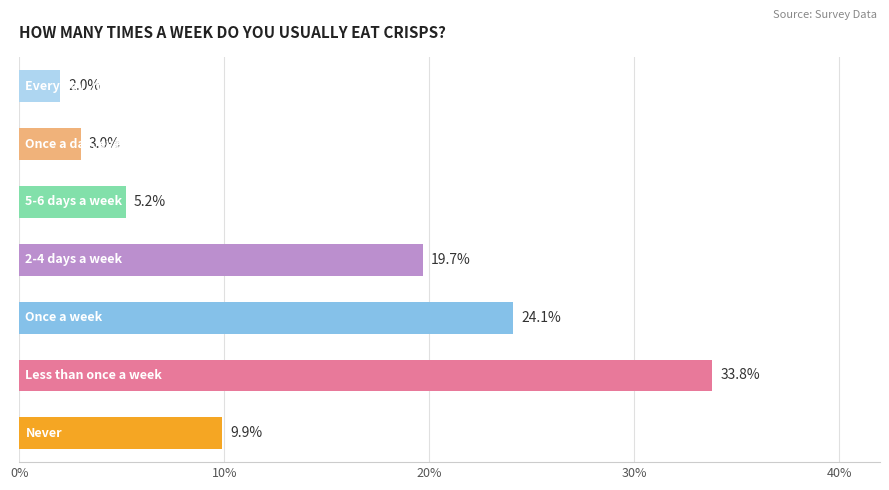

What is the sum of all values?

97.7